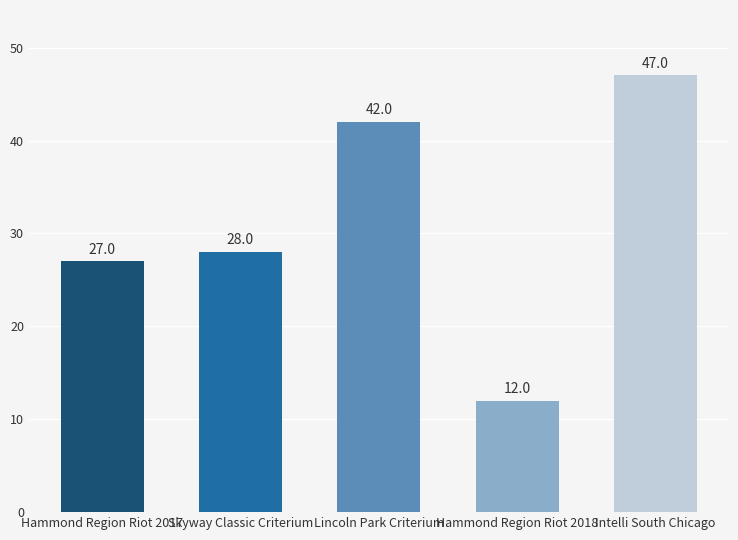

The chart shows a value of 9 at Skyway Classic Criterium. True or false?

False